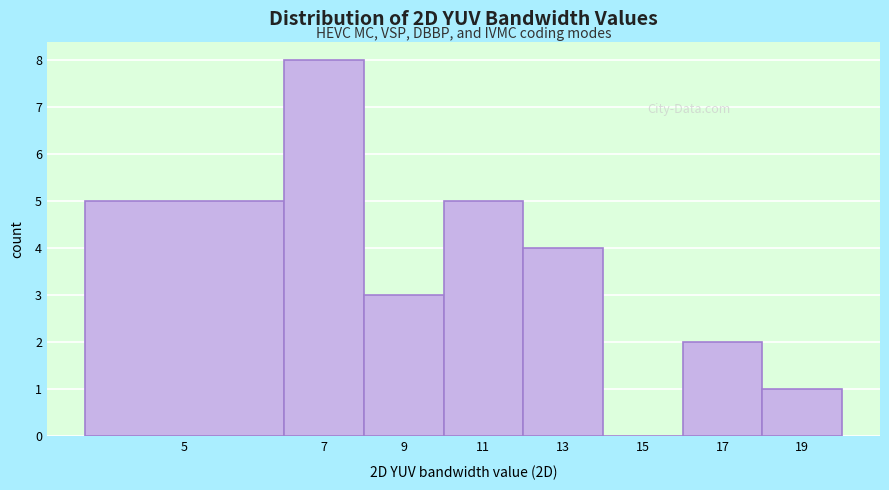

Reading left to right, transcribe all the data shown in this chart.

5=5	7=8	9=3	11=5	13=4	15=0	17=2	19=1